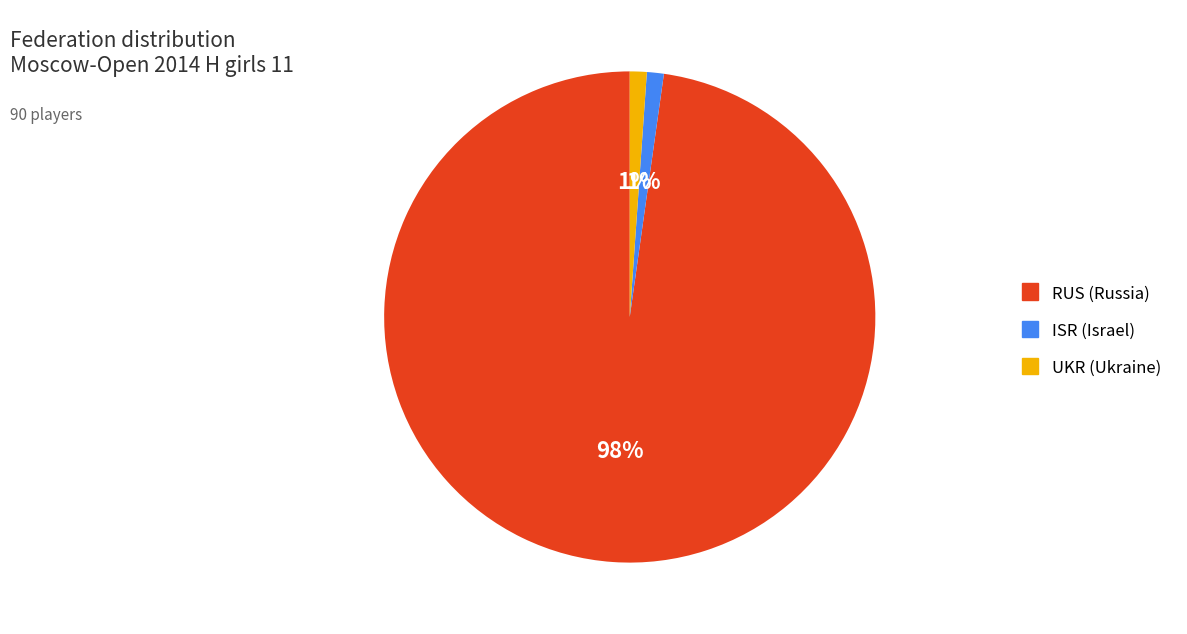

Does UKR represent more than half of the total?

No